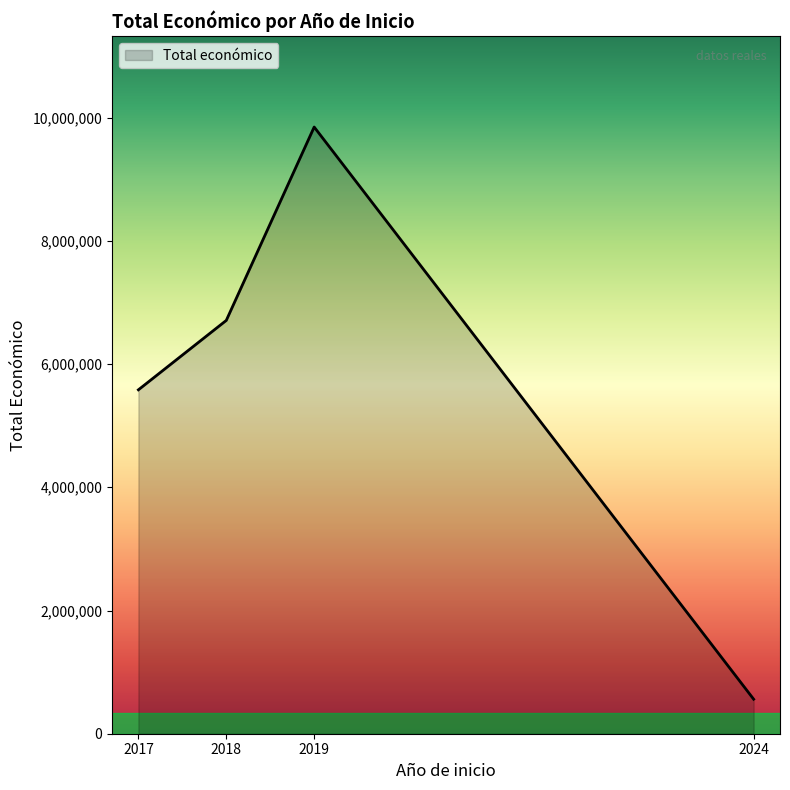

List the labels in order of value, smallest first.

2024, 2017, 2018, 2019